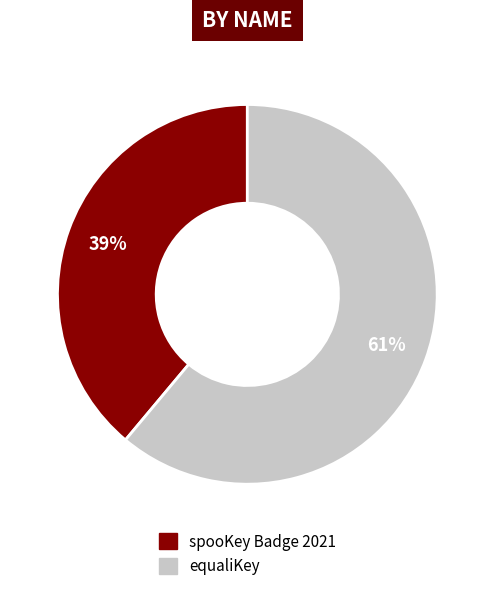

To the nearest percent, what portion does spooKey Badge 2021 represent?

39%